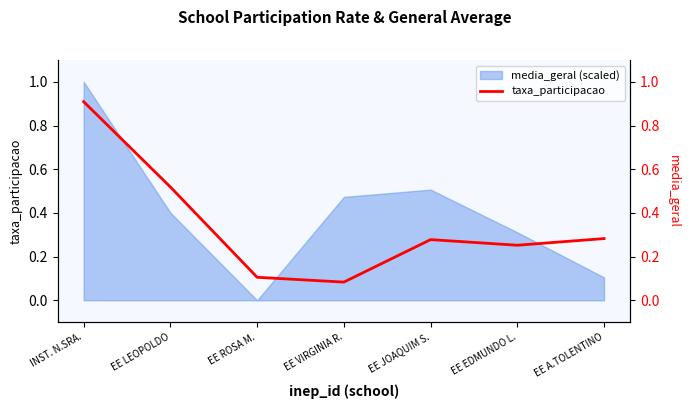

What position from the left is INST. N.SRA.?

1